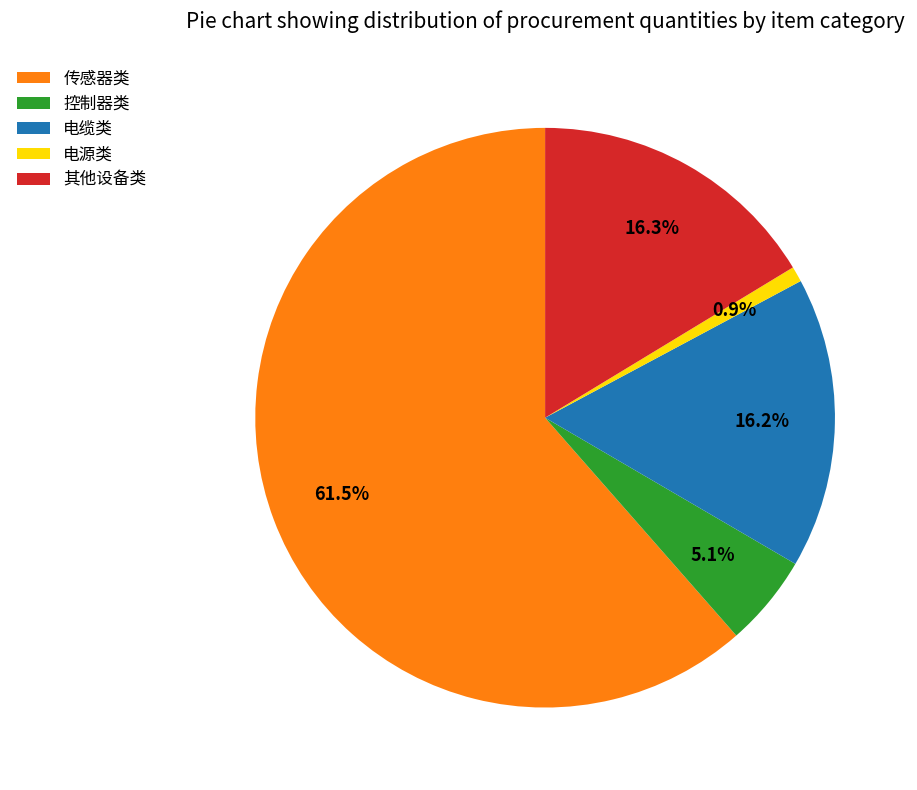

Does 传感器类 represent more than half of the total?

Yes